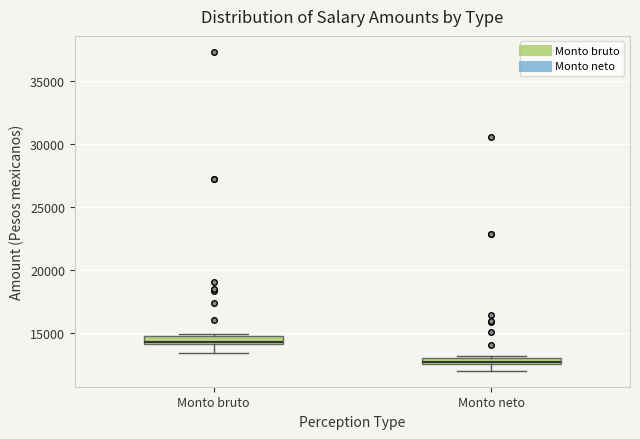

Which box has the highest median line?

Monto bruto